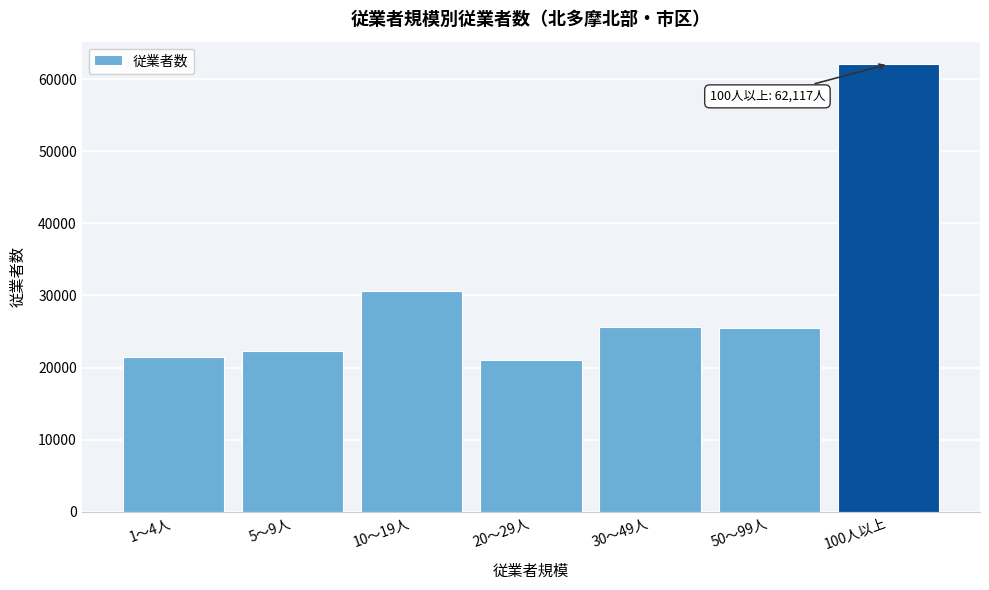

What is the sum of all values?

208601